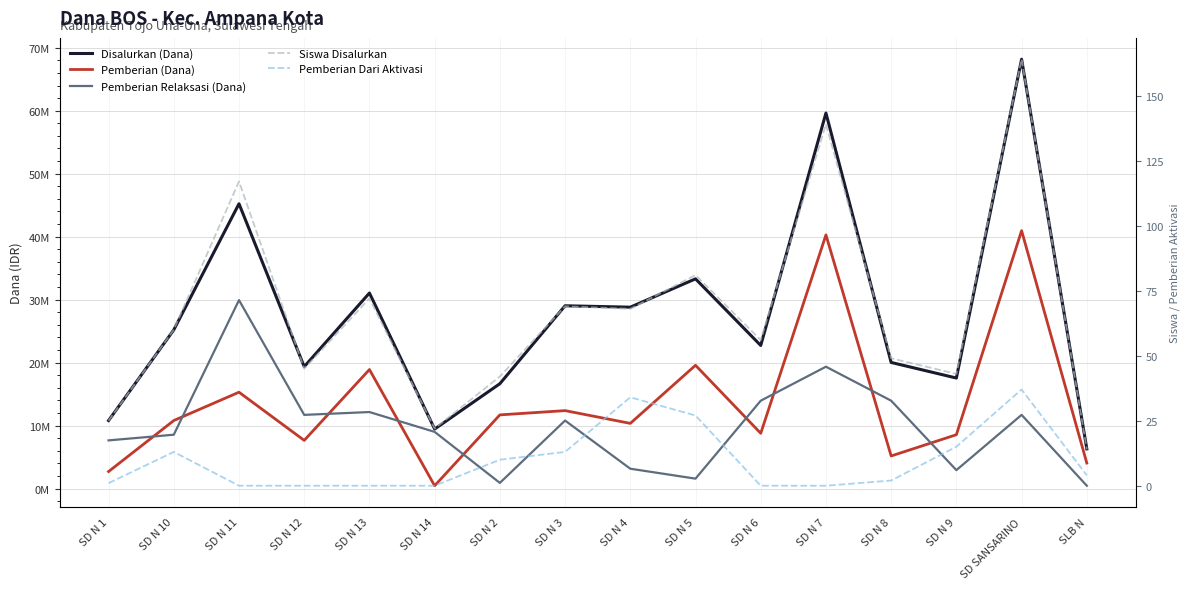

What is the total value across all series at SD N 5?

54450108